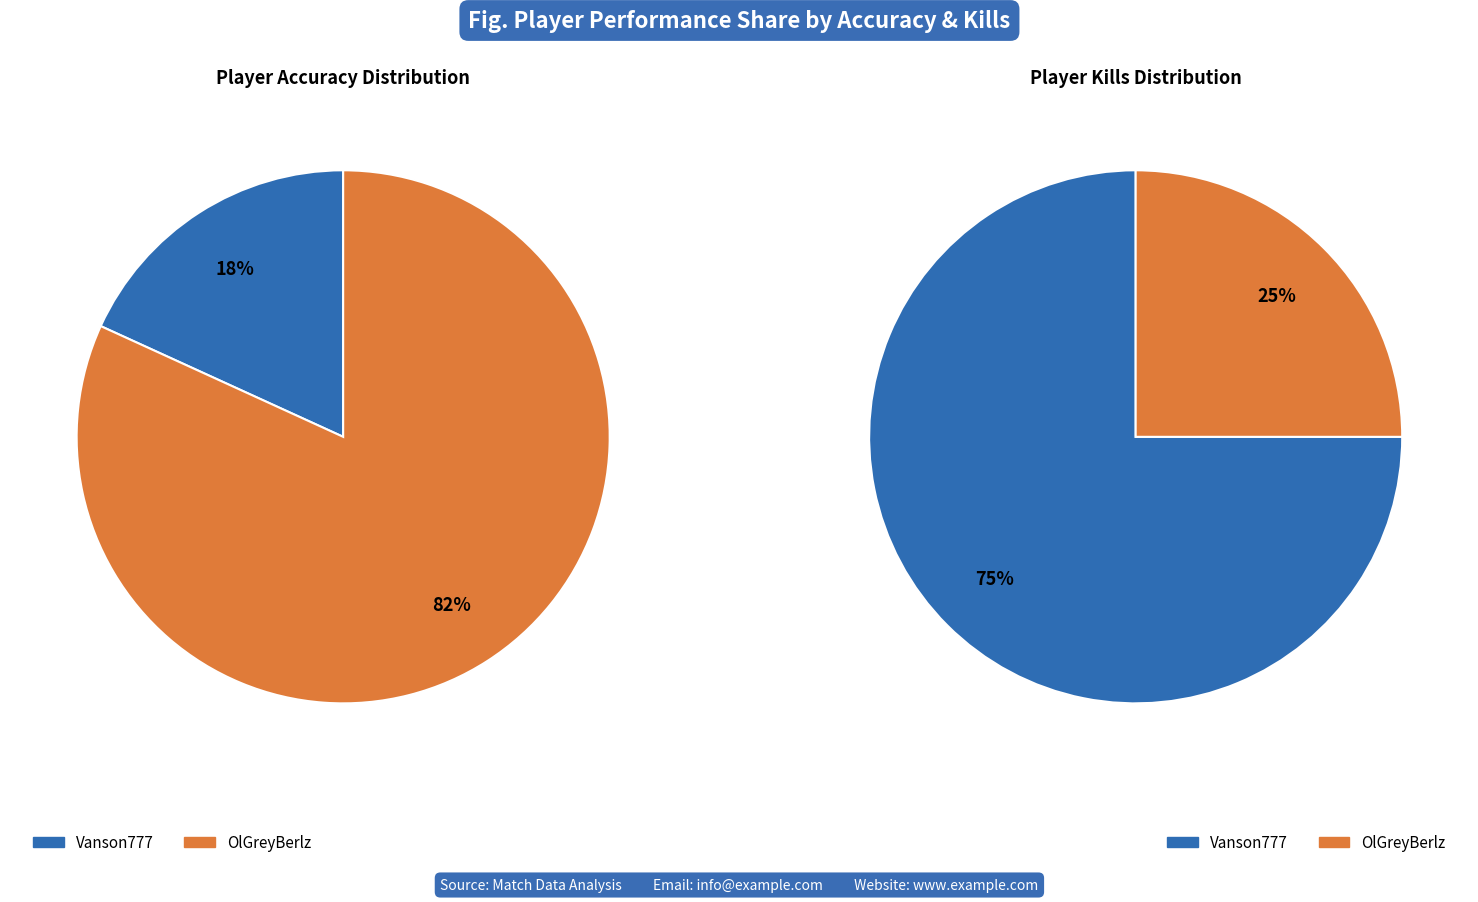

What is the ratio of the value at OlGreyBerlz to the value at Vanson777?

4.5